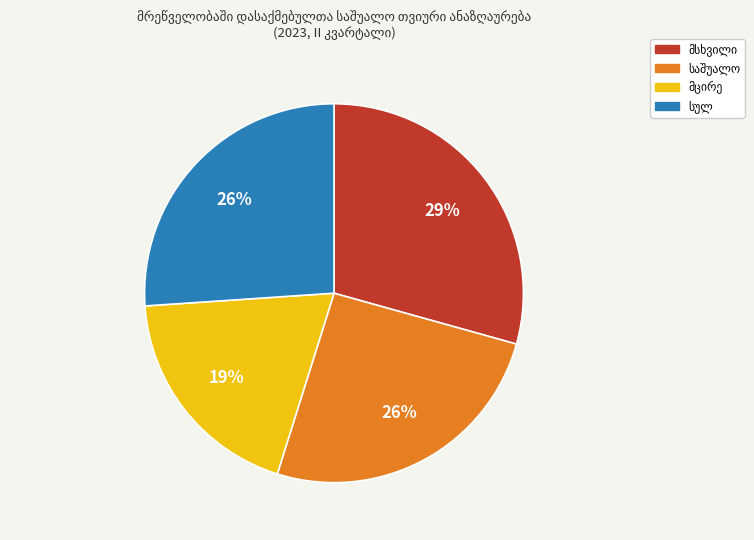

Does any single category account for the majority?

No